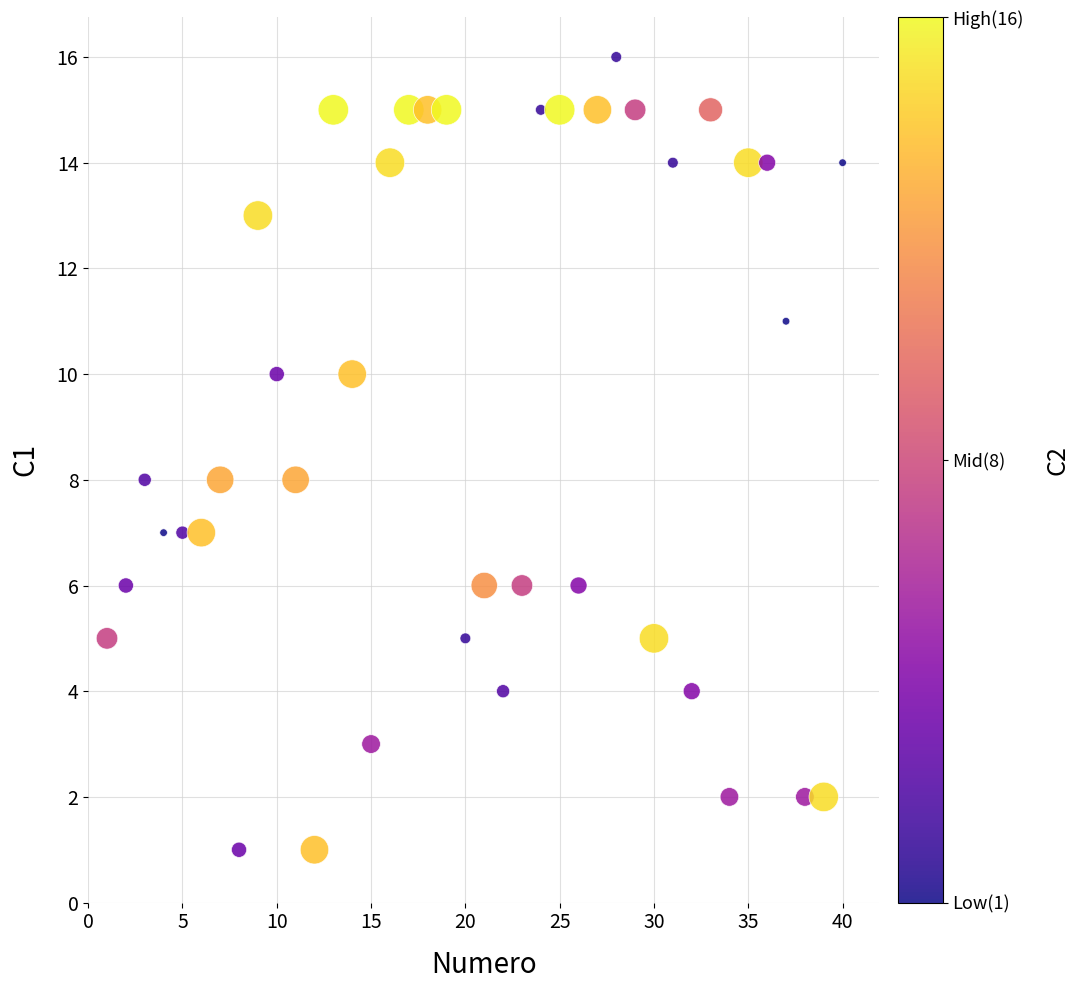

What is the range of X values (max minus min)?

39